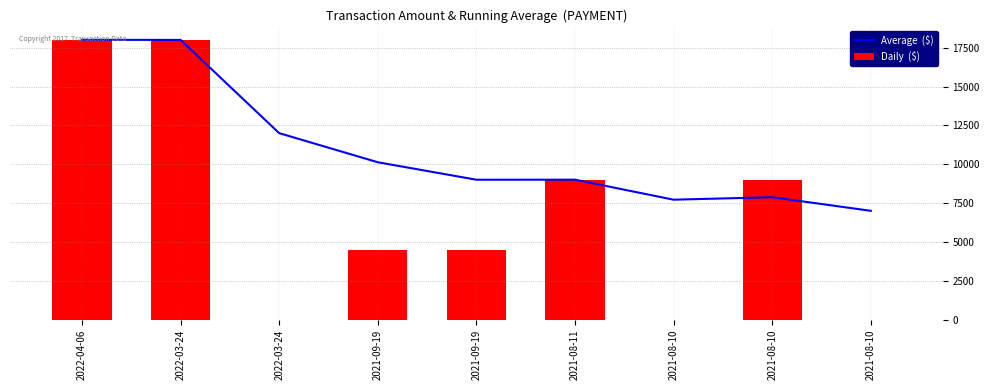

True or false: Daily  ($) has a value of 10.0 at 2022-03-24.

True